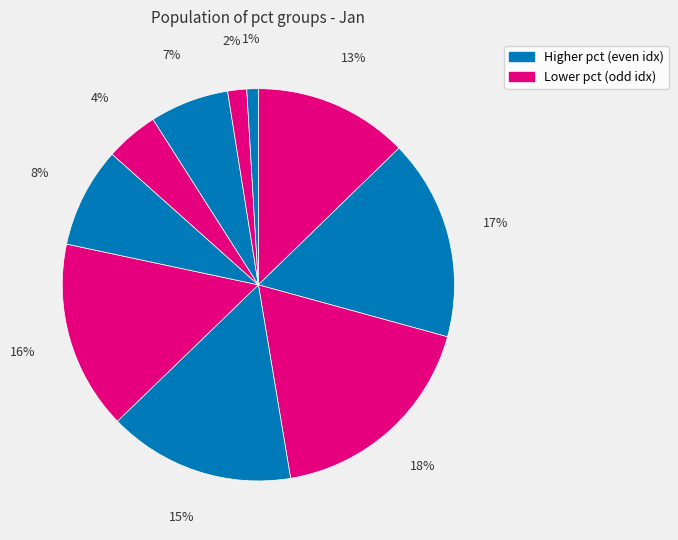

To the nearest percent, what is the average slice percentage?

10%